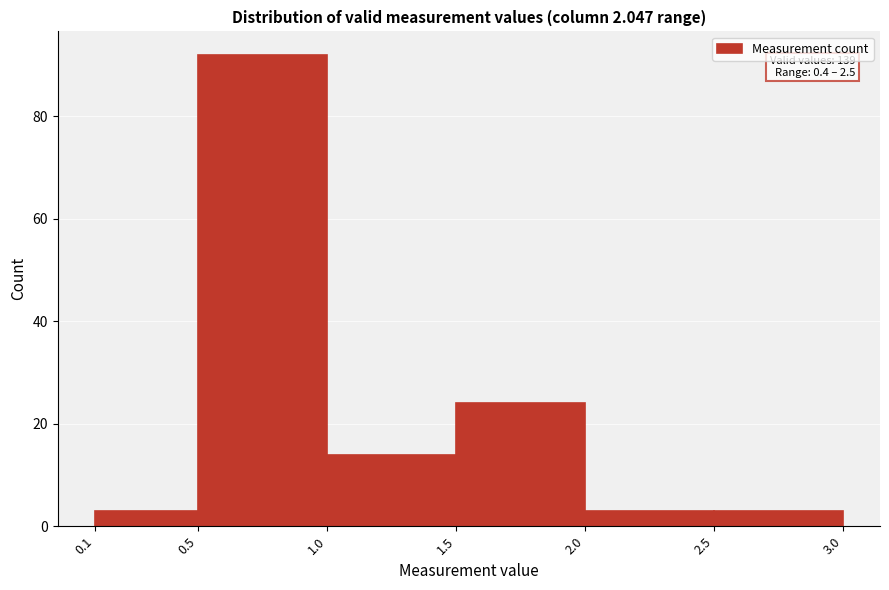

Over which range of the x-axis is the bar tallest?

0.5 to 1.0